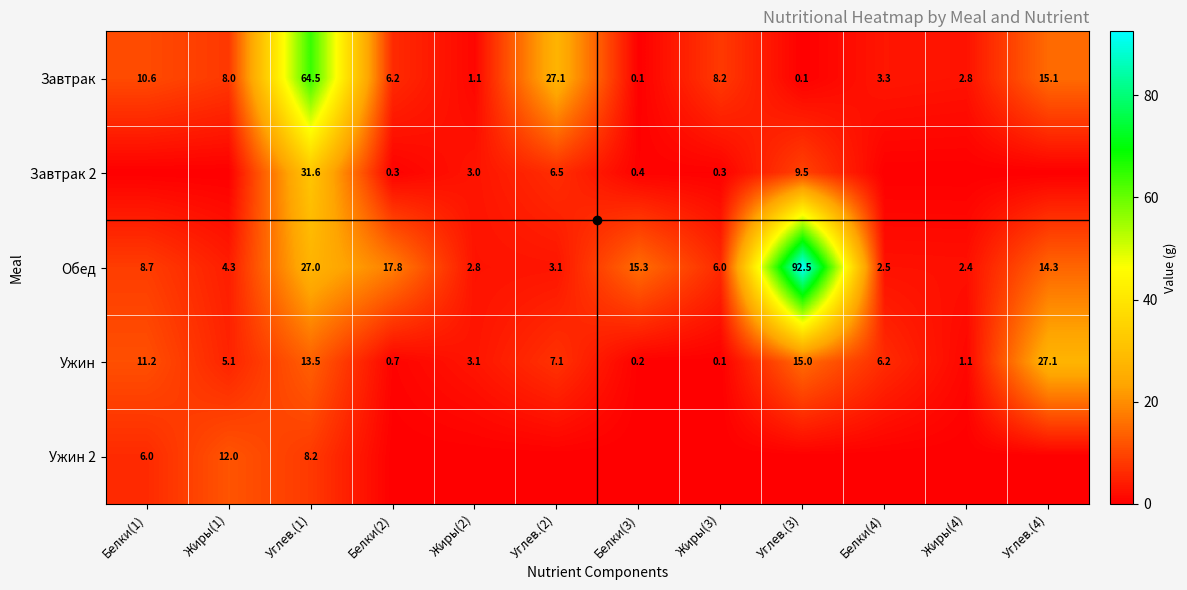

What is the lowest value of the Ужин series?

0.1